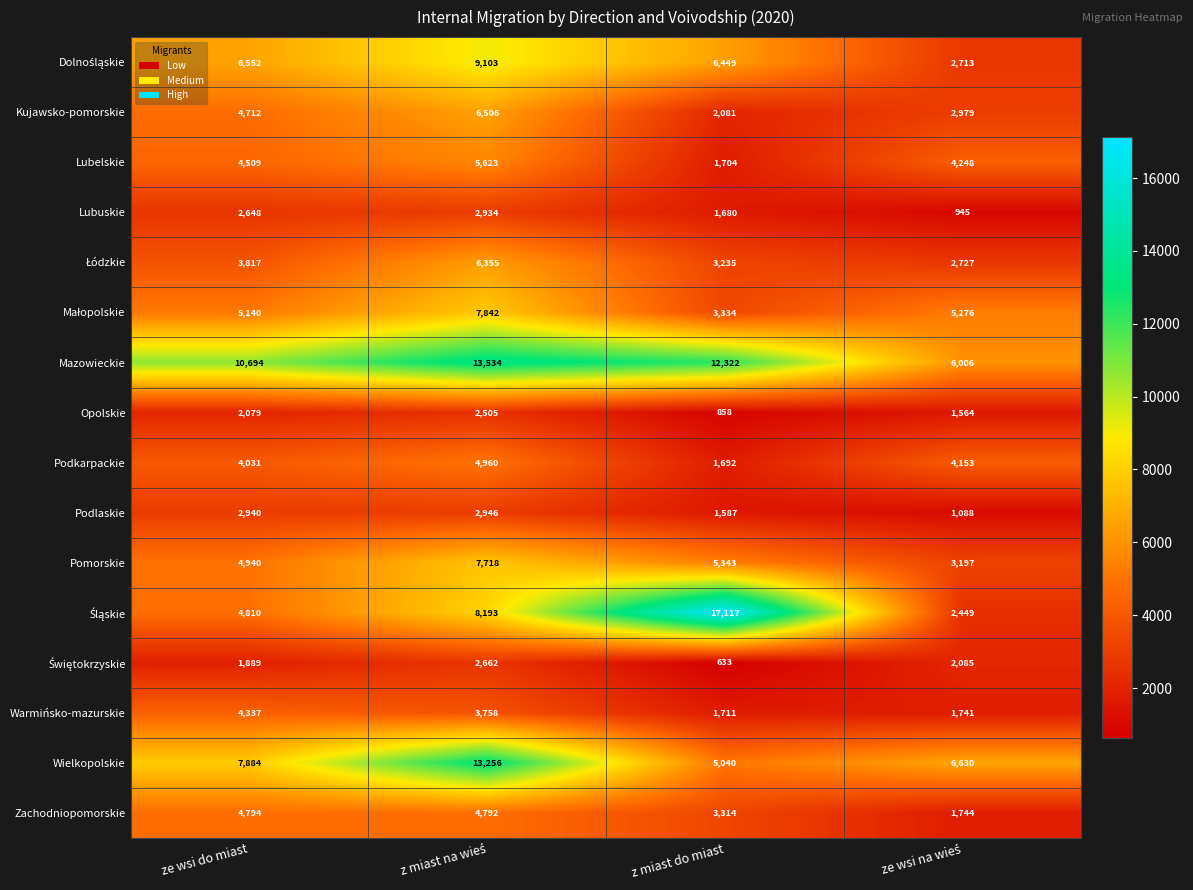

At how many categories does at least one series exceed 9222?

3